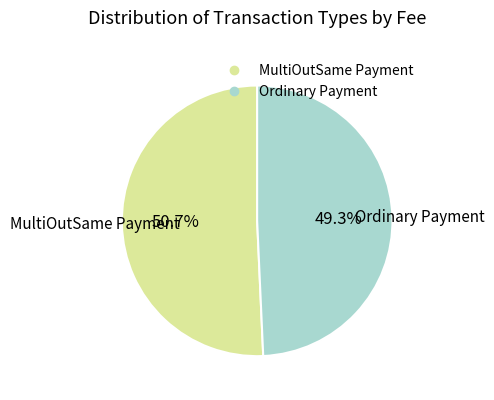

What portion of the pie excludes MultiOutSame Payment?

49.3%